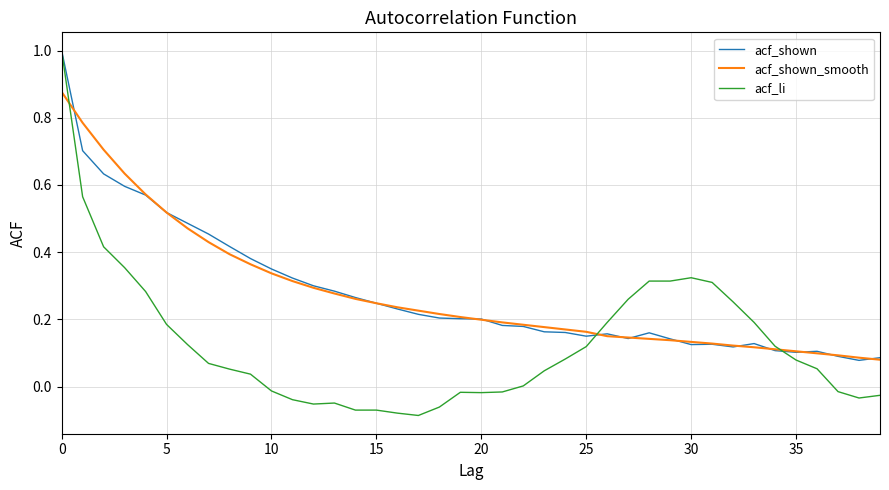

Which series has the largest range (max minus min)?

acf_li